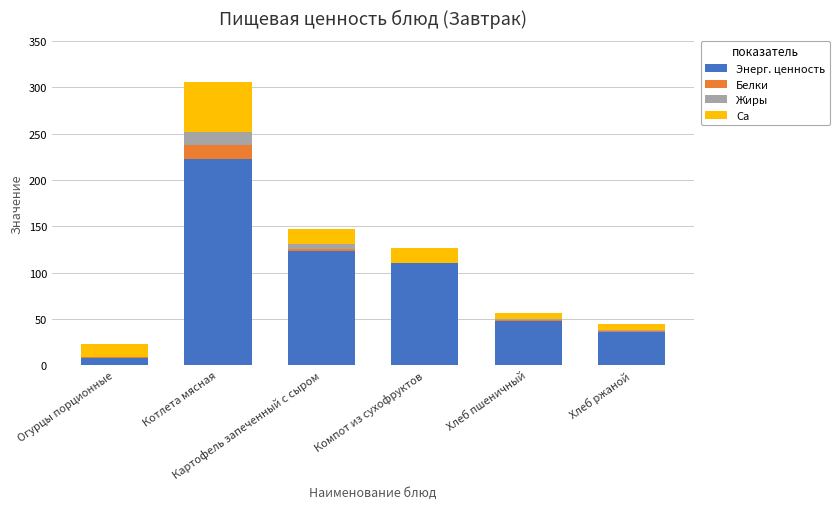

What is the sum of all Энерг. ценность values?

548.3